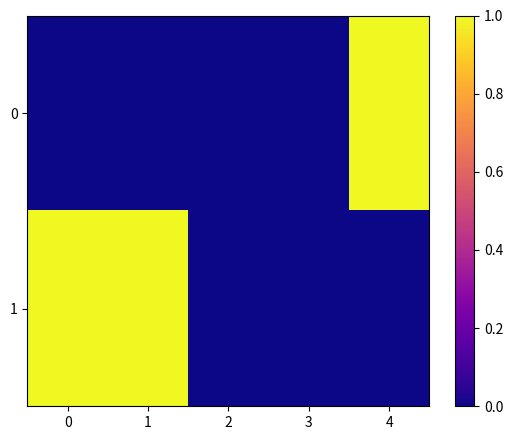

Which series changed the most between 1 and 2?

1